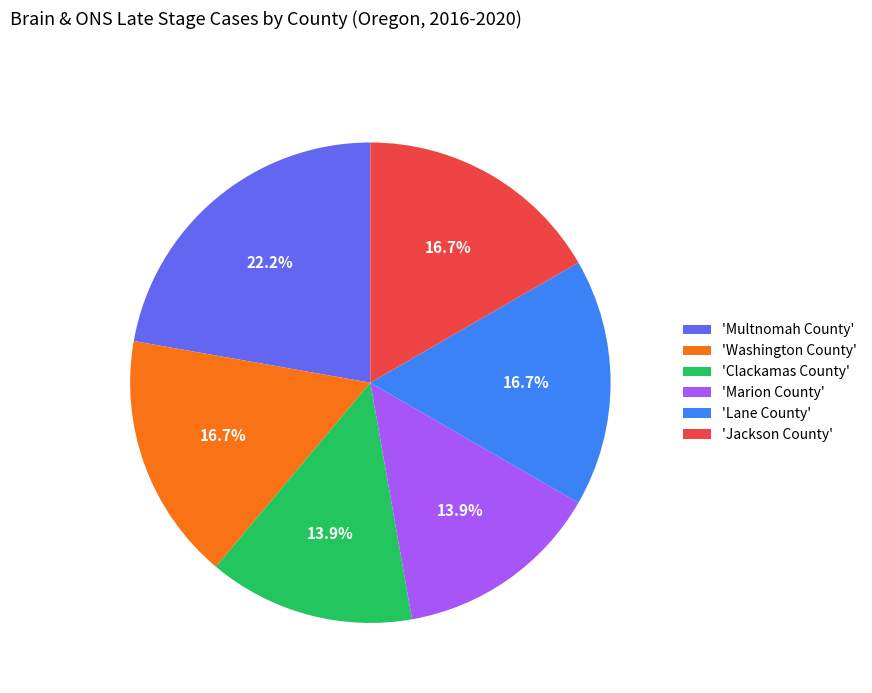

Approximately how many times larger is the value at 'Lane County' compared to 'Marion County'?

1.2